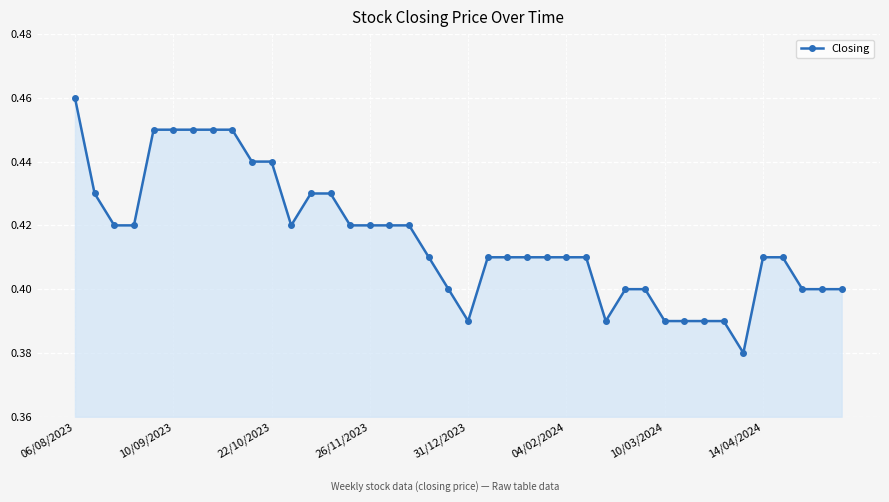

Count the number of data series in this chart.

1